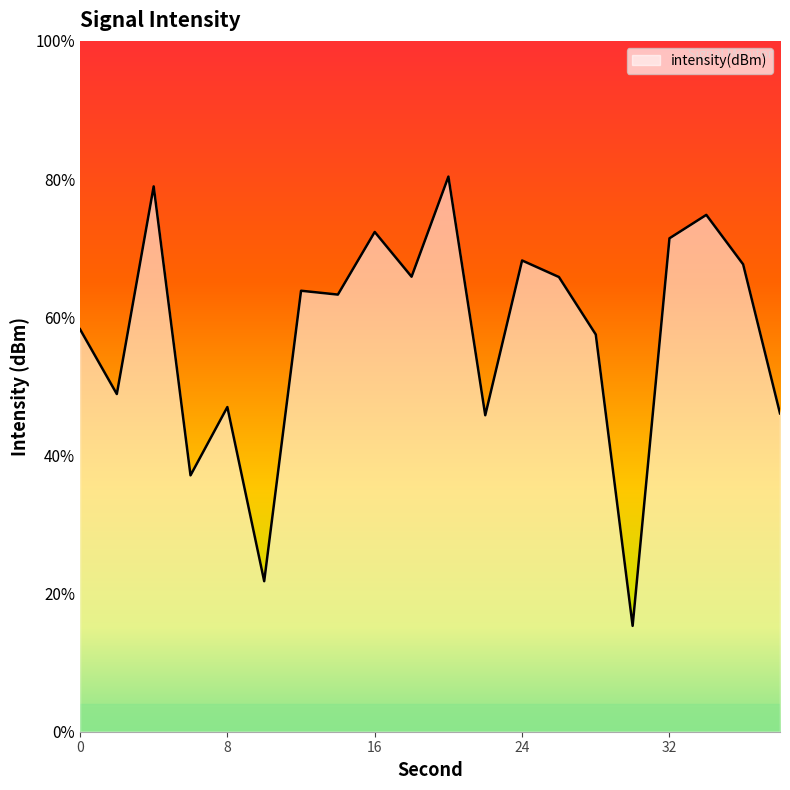

List the labels in order of value, smallest first.

30, 10, 6, 22, 38, 8, 2, 28, 0, 14, 12, 26, 18, 36, 24, 32, 16, 34, 4, 20